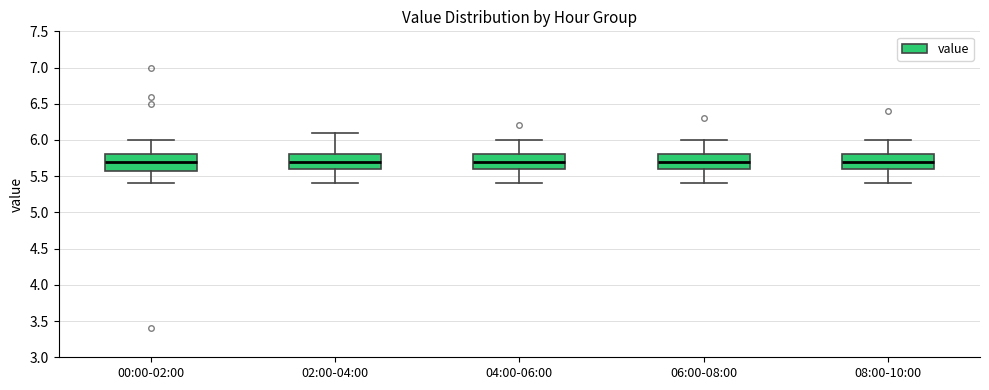

Where does the lower whisker of the box for 02:00-04:00 end on the y-axis? The values are not printed on the chart, so give them approximately, as read against the axis.

5.4